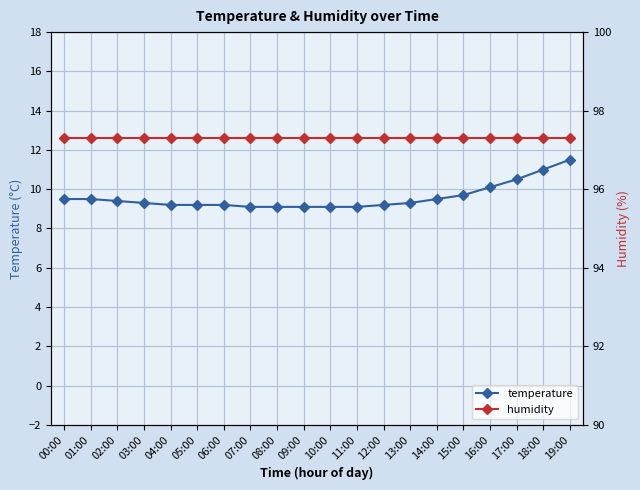

Is the value of humidity at 04:00 greater than the value of temperature at 18:00?

Yes